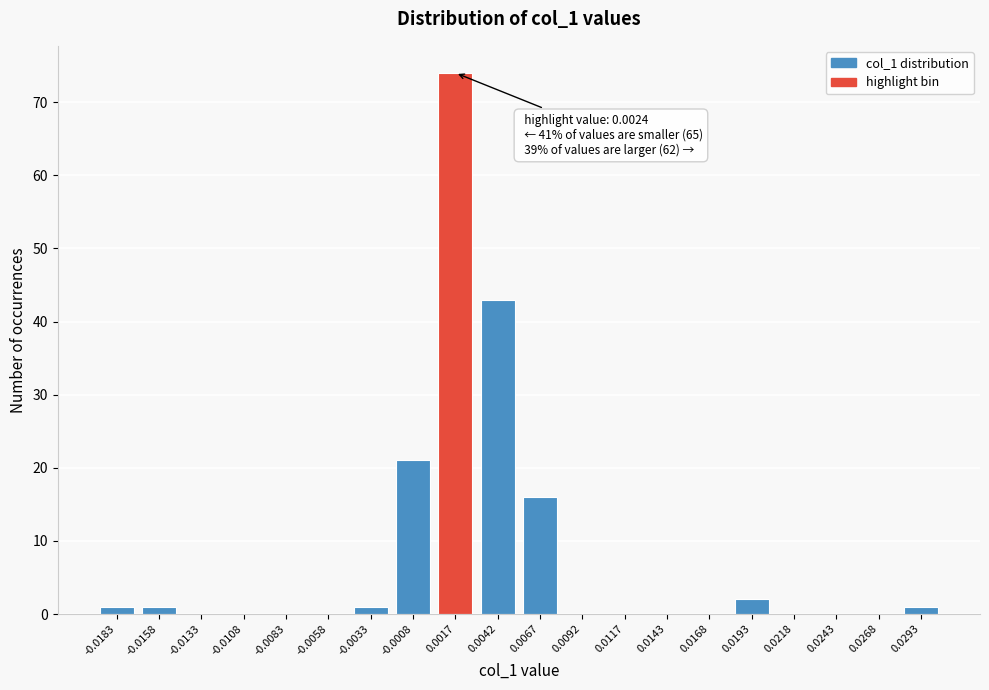

Reading left to right, list all the values displayed in this chart.

-0.0183=1	-0.0158=1	-0.0133=0	-0.0108=0	-0.0083=0	-0.0058=0	-0.0033=1	-0.0008=21	0.0017=74	0.0042=43	0.0067=16	0.0092=0	0.0117=0	0.0143=0	0.0168=0	0.0193=2	0.0218=0	0.0243=0	0.0268=0	0.0293=1